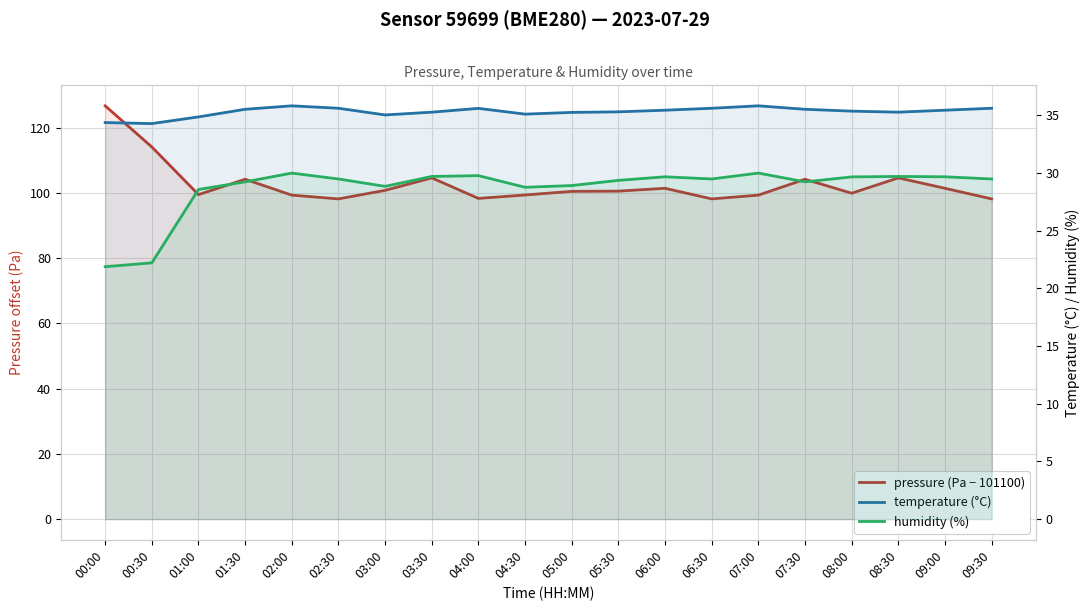

What is the average value of the pressure (Pa − 101100) series?

102.7